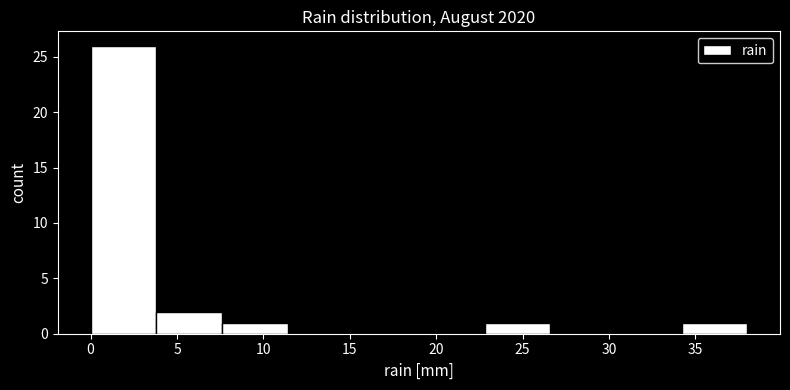

What is the height of the bar covering 22.8 to 26.6 on the x-axis? Neither the bar edges nor the heights are printed on the chart, so give them approximately, as read against the axes.

1